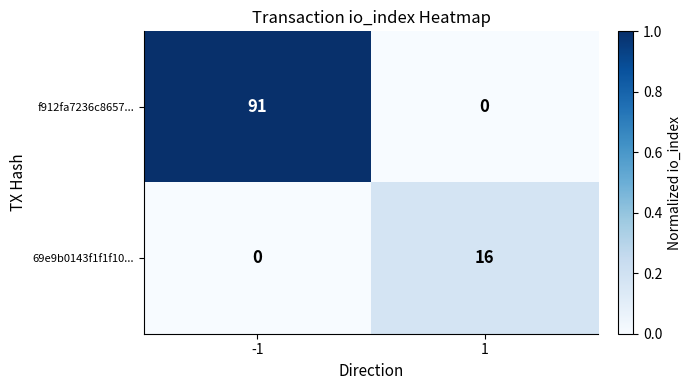

The f912fa7236c8657... series shows 0 at 1. True or false?

True